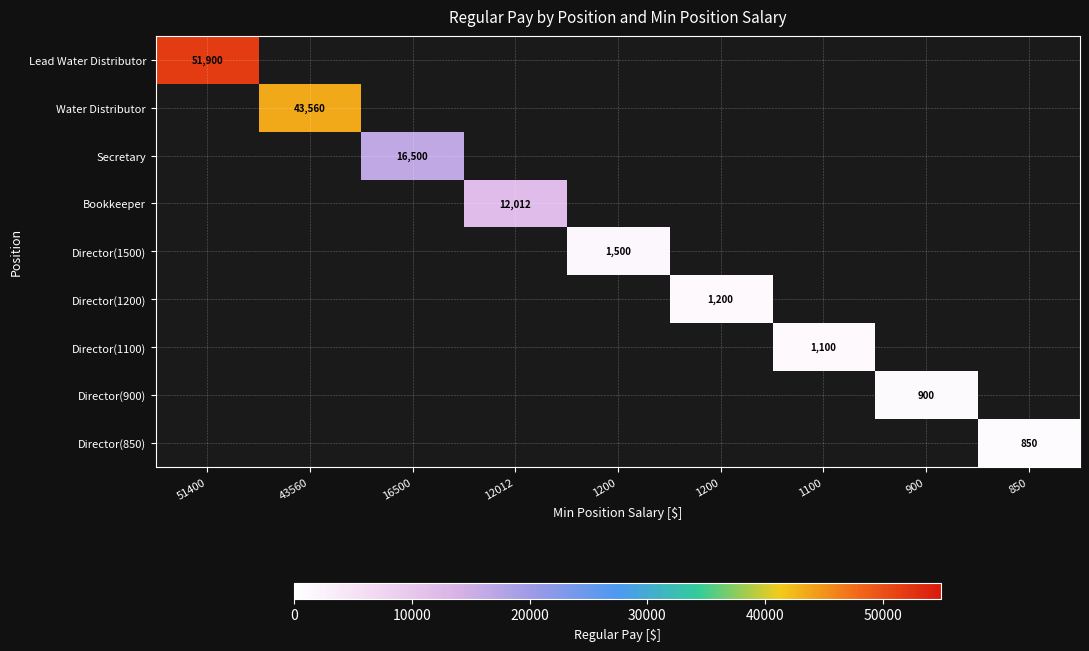

Is the value of Bookkeeper at 900 greater than the value of Lead Water Distributor at 43560?

No